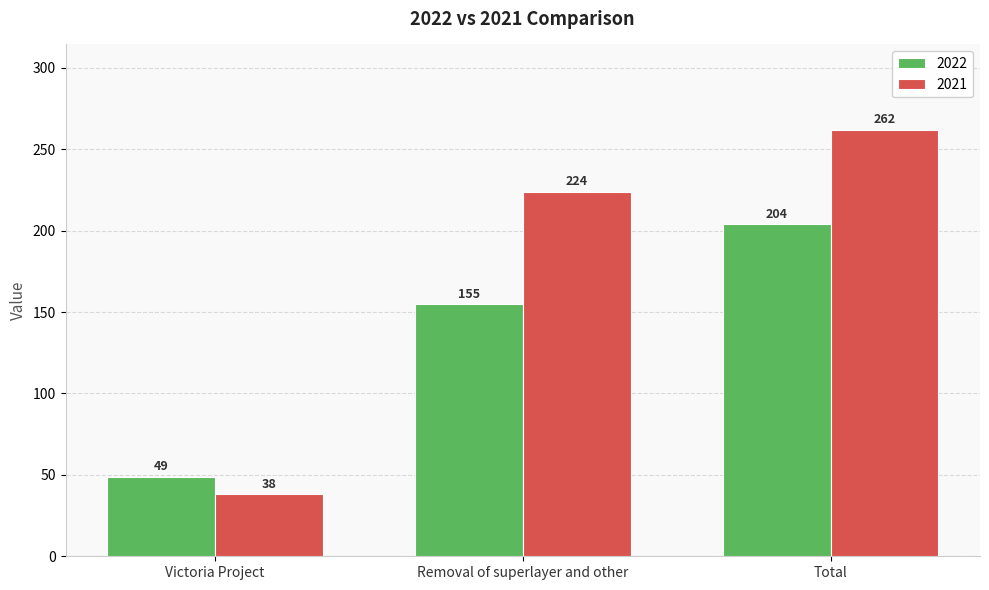

At which label does 2021 reach its peak?

Total